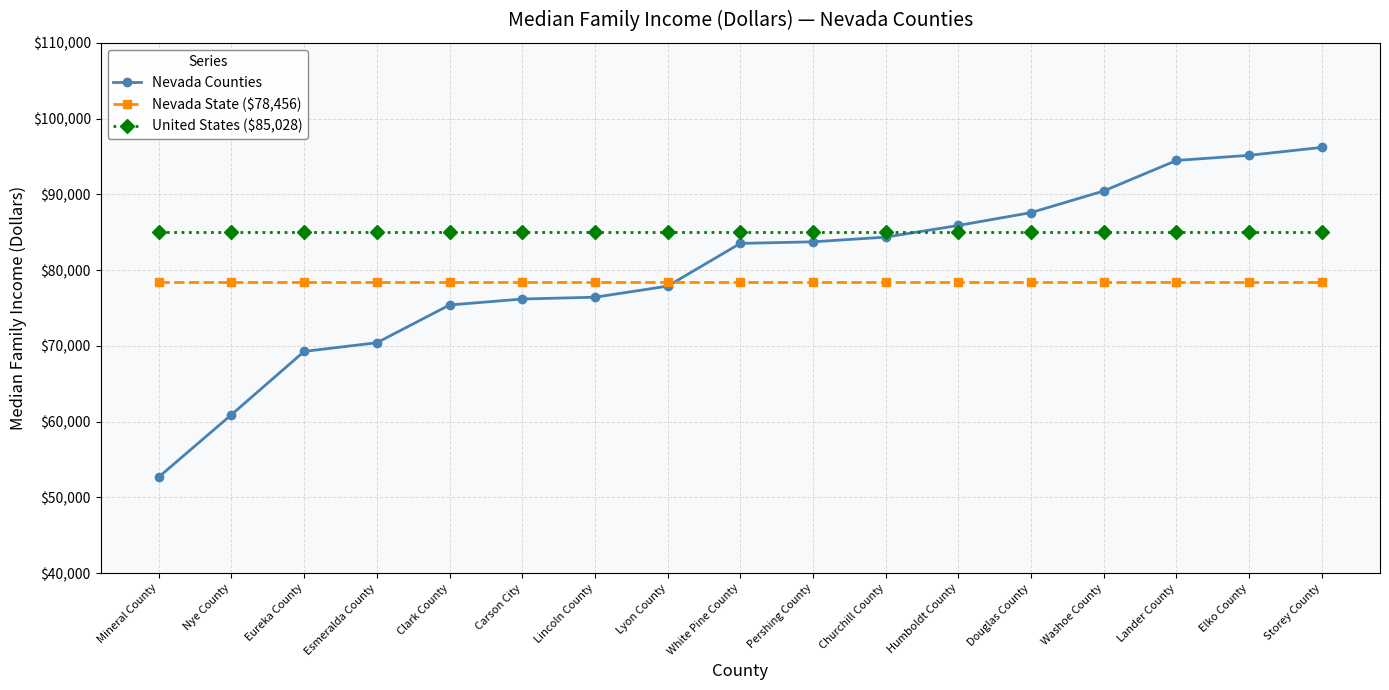

Which series has the widest spread of values?

Nevada Counties